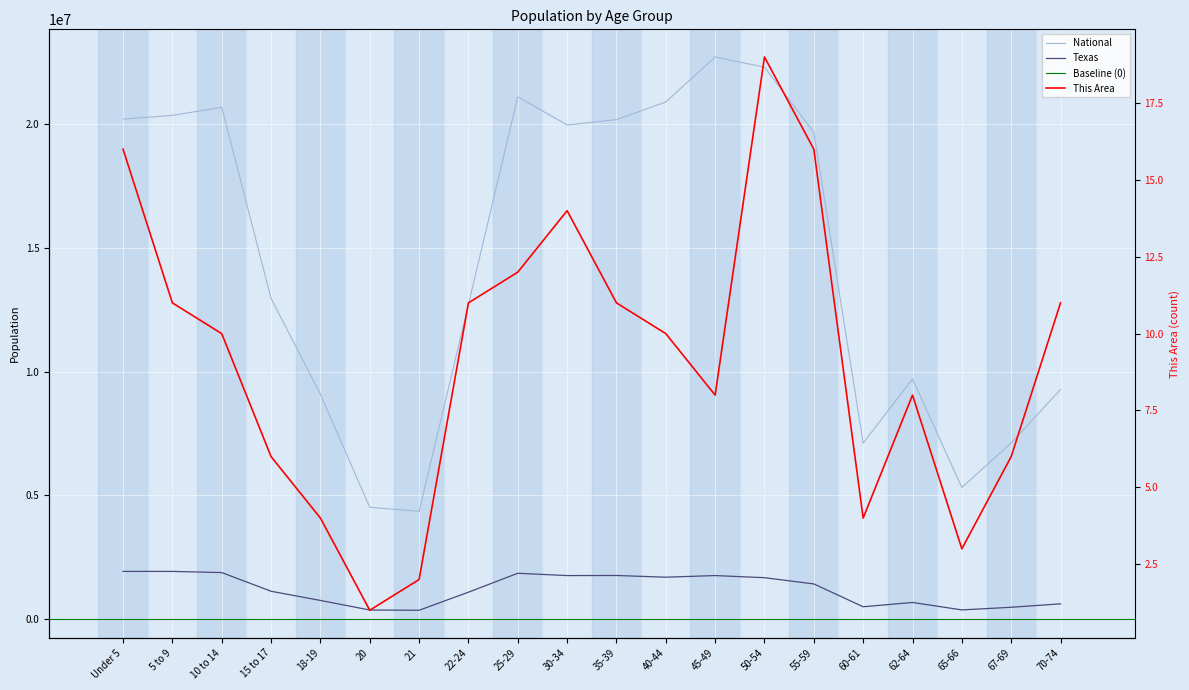

At which category does Texas reach its first local peak?

25-29